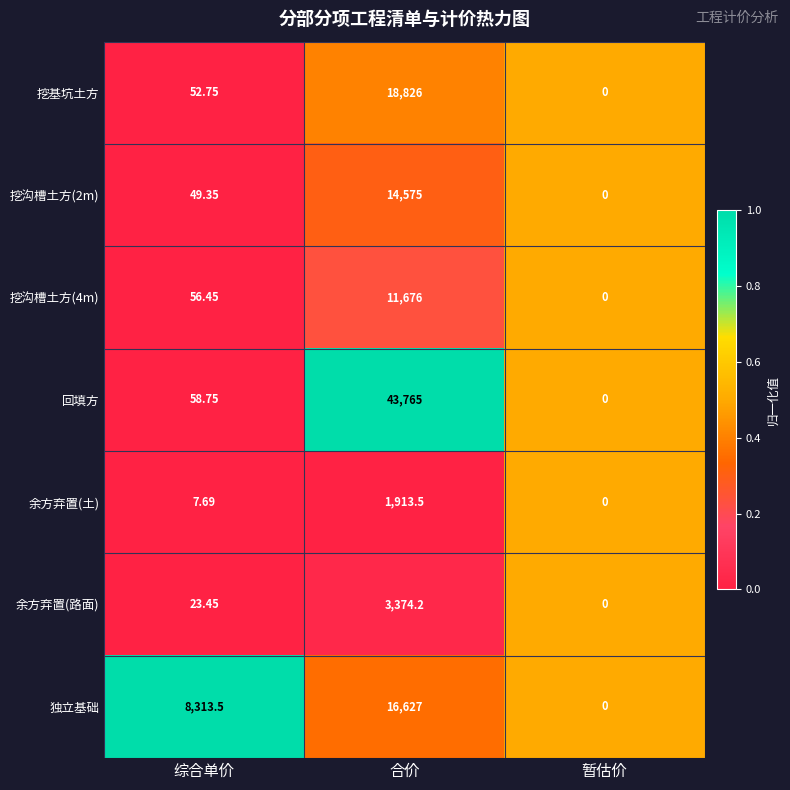

What is the spread (max minus min) of values at 综合单价?

8305.8